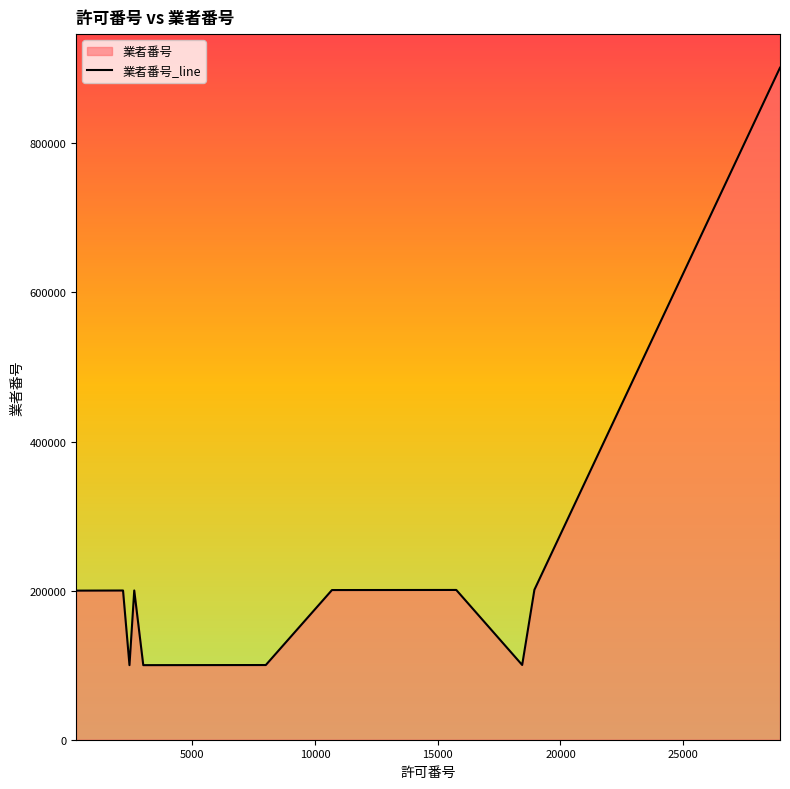

What is the greatest value displayed?

901570